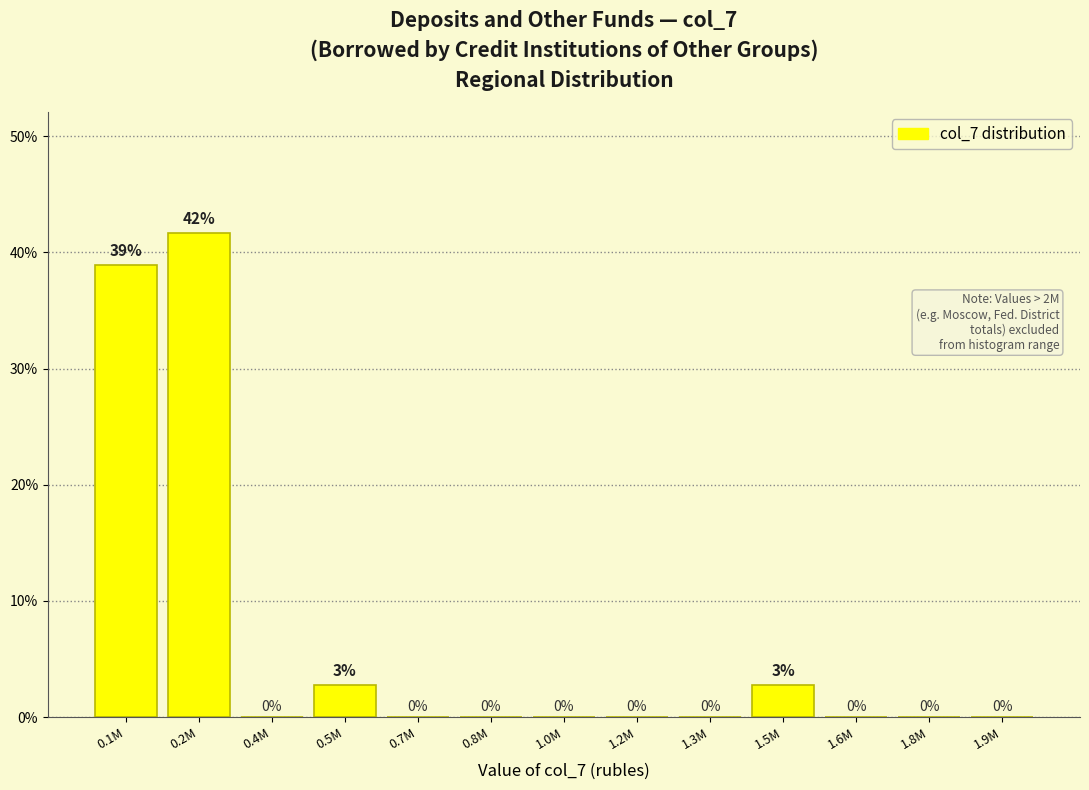

What is the maximum value shown in the chart?

41.7